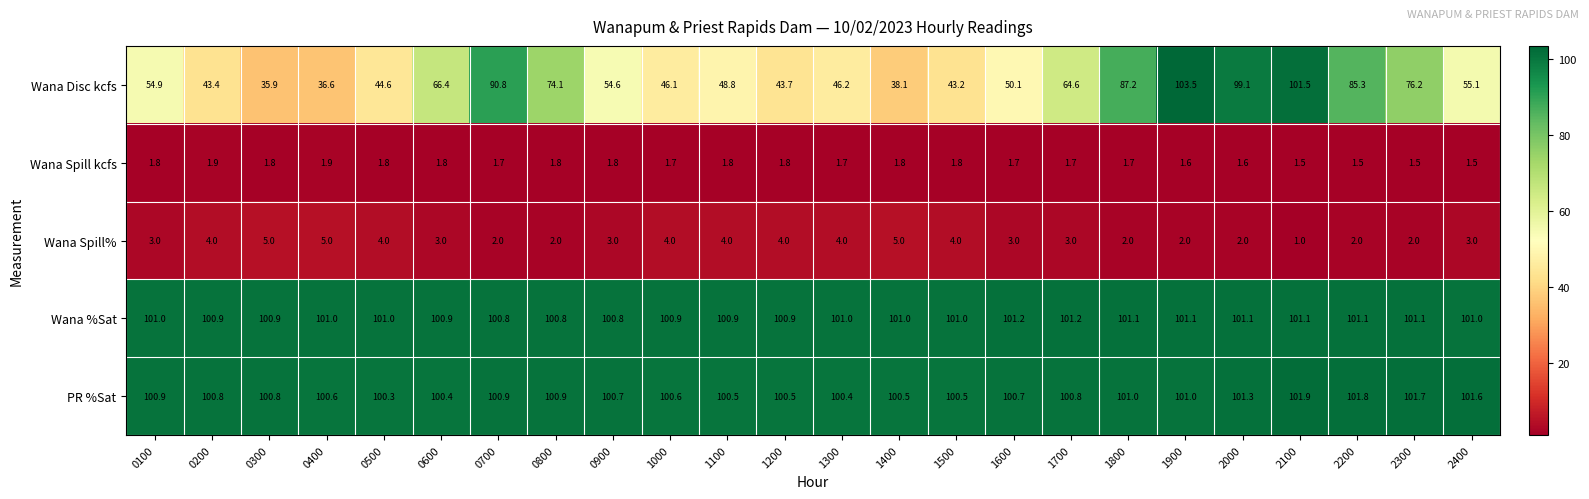

How many Wana Spill kcfs values are between 1 and 2?

24